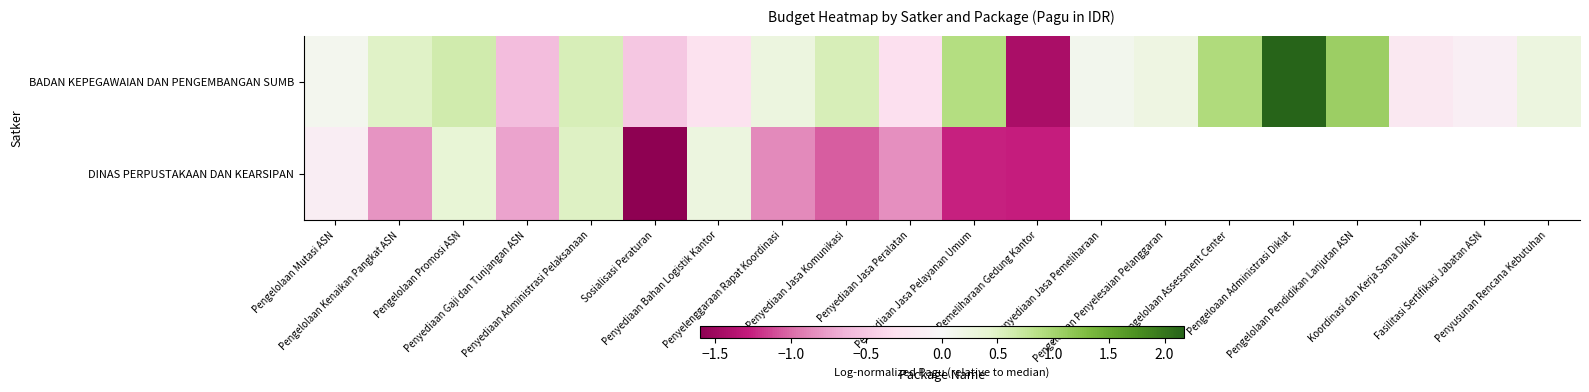

Which series has the largest total across all categories?

BADAN KEPEGAWAIAN DAN PENGEMBANGAN SUMB